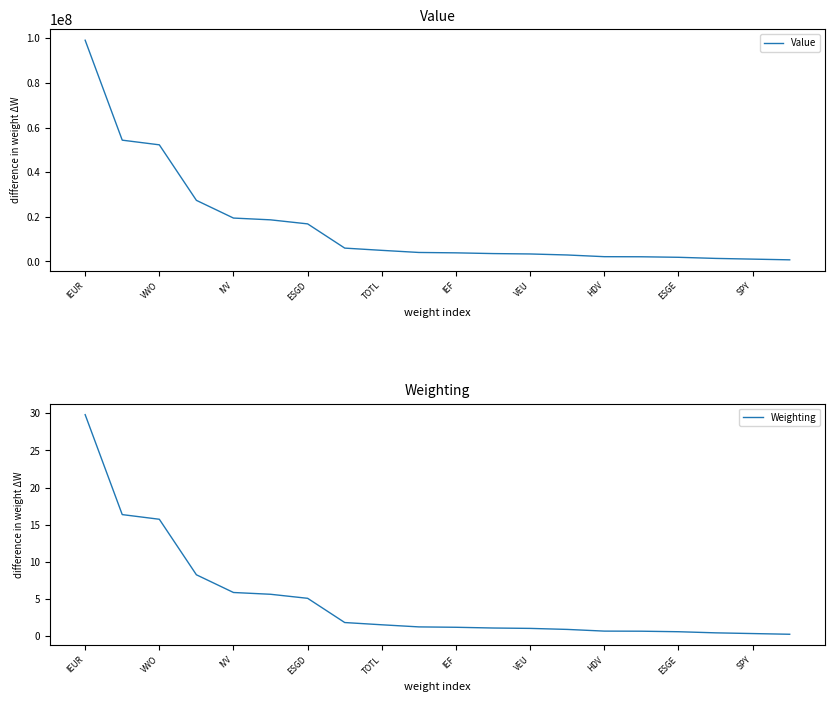

Does the chart have visible grid lines?

No